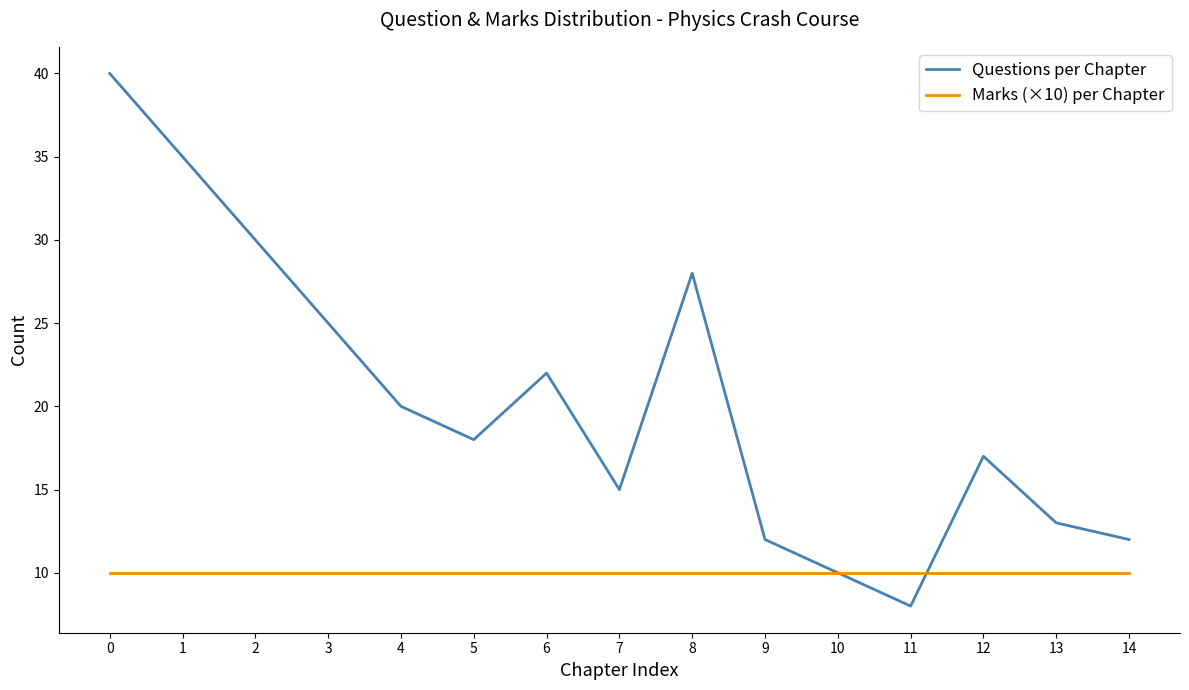

What are all the series names shown in the legend?

Questions per Chapter, Marks (×10) per Chapter